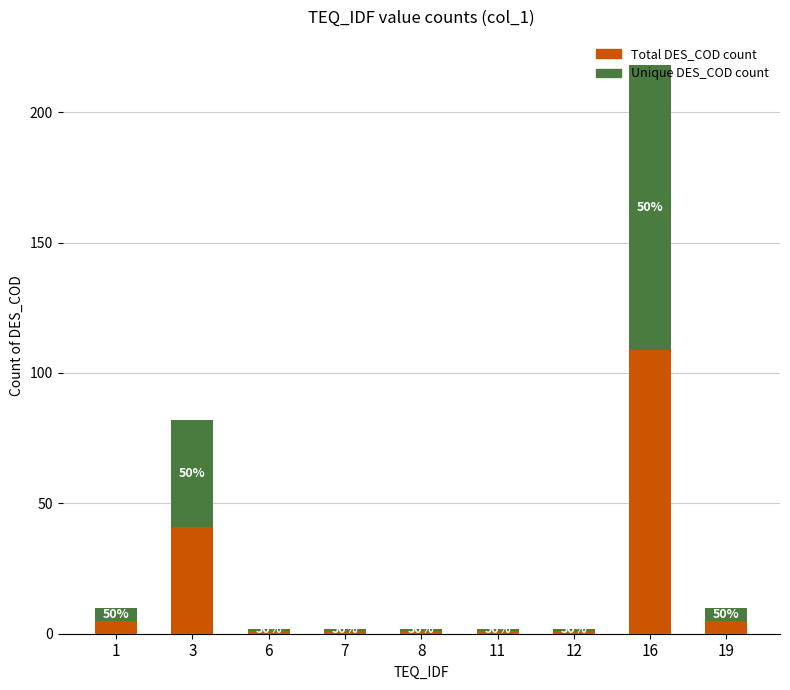

Are the bars grouped side by side (vs. stacked)?

No